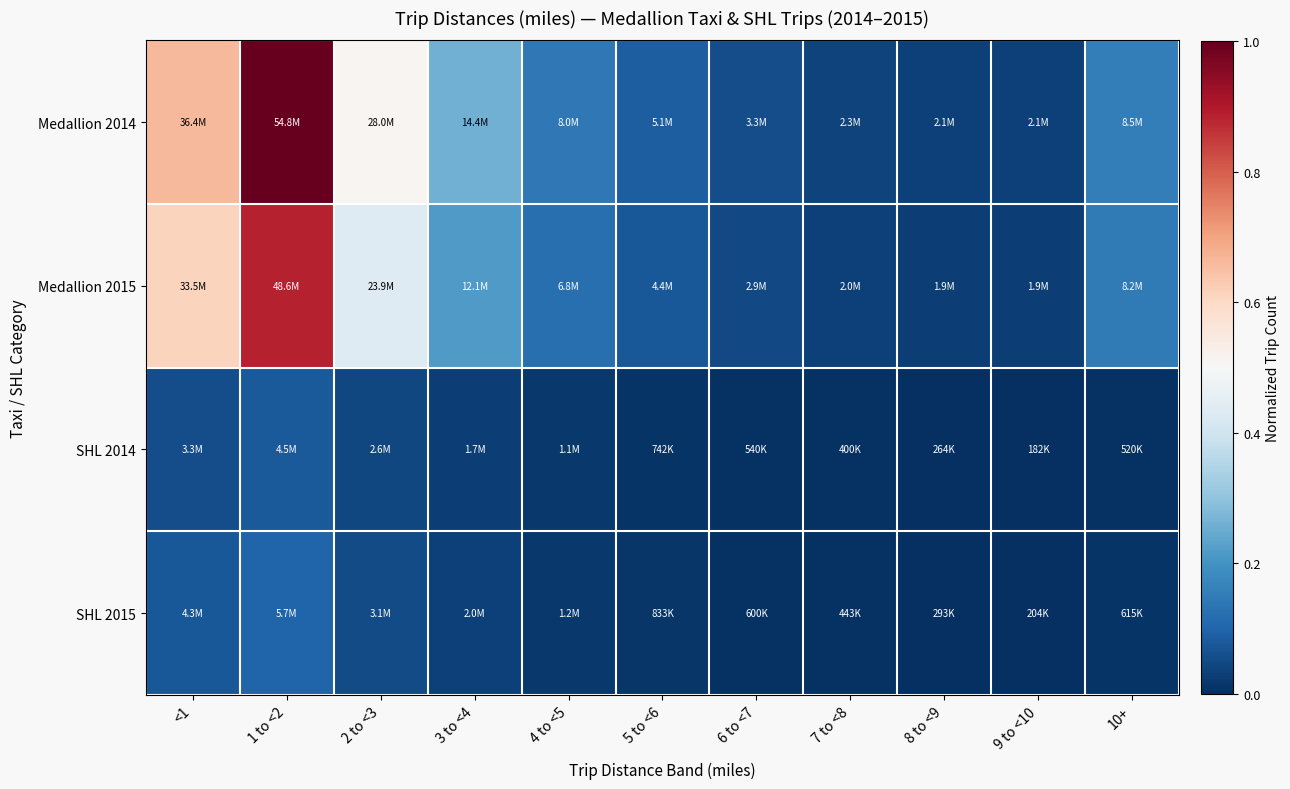

At which category is the sum across all series the highest?

1 to <2